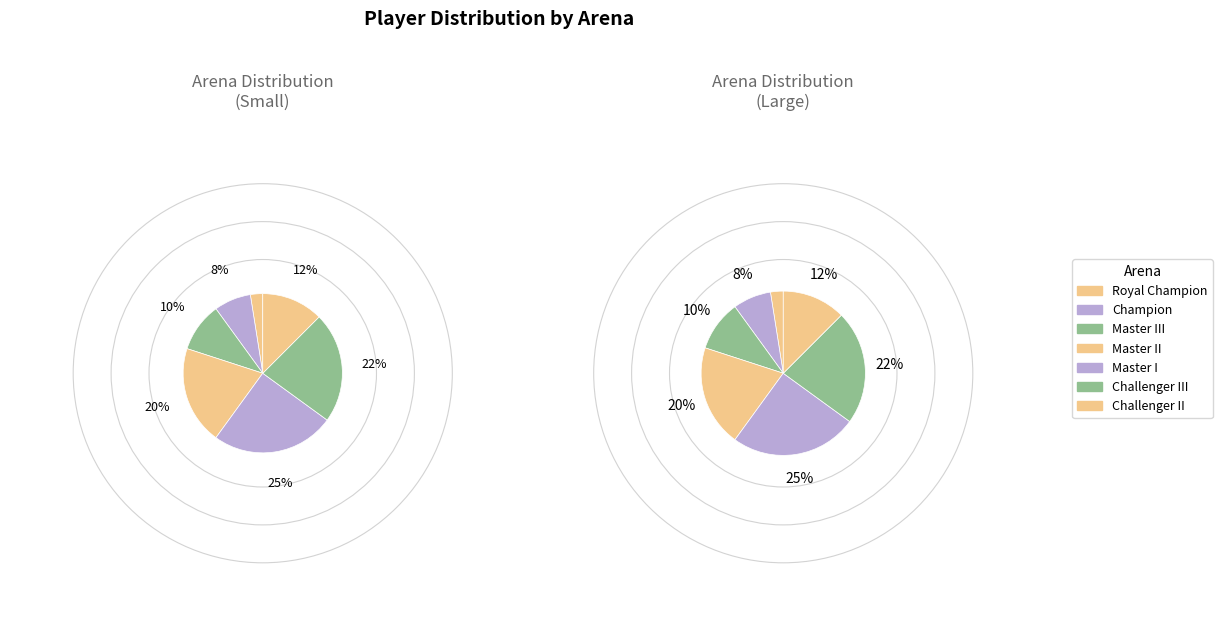

Do Challenger III and Champion together represent more than half of the pie?

No